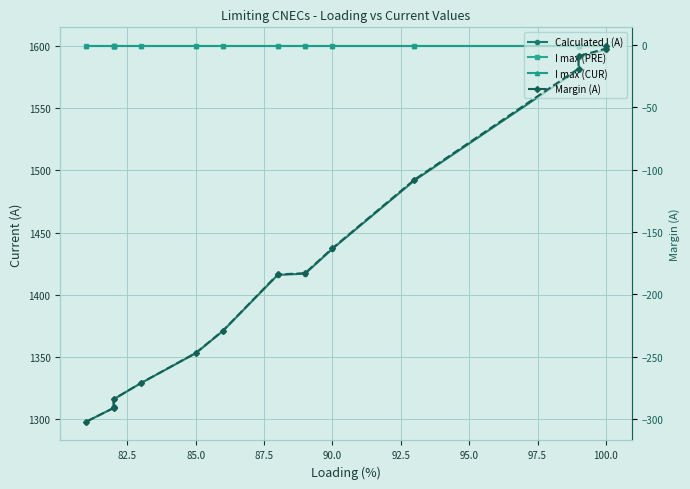

True or false: Margin (A) and I max (CUR) cross at least once.

False